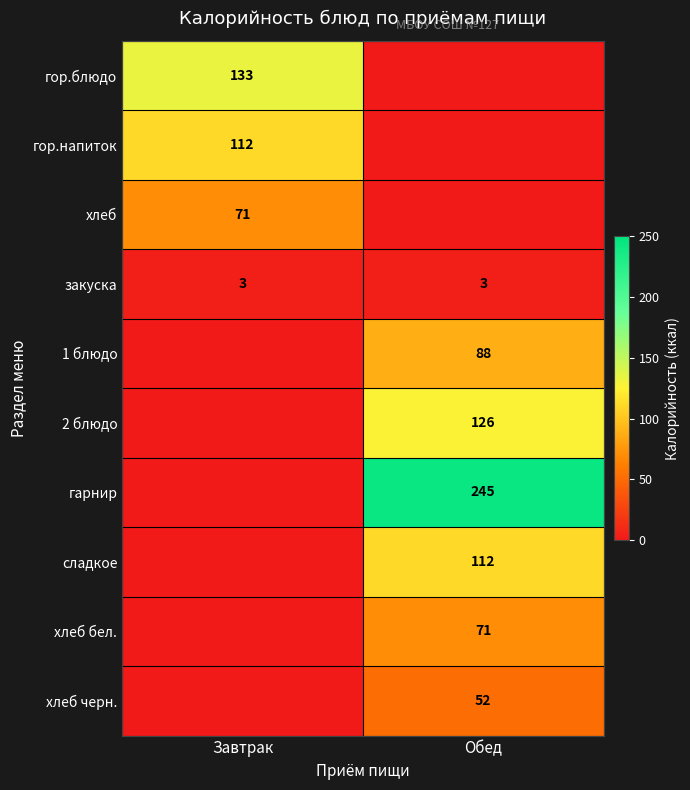

The value of 1 блюдо at Обед is 88. True or false?

True